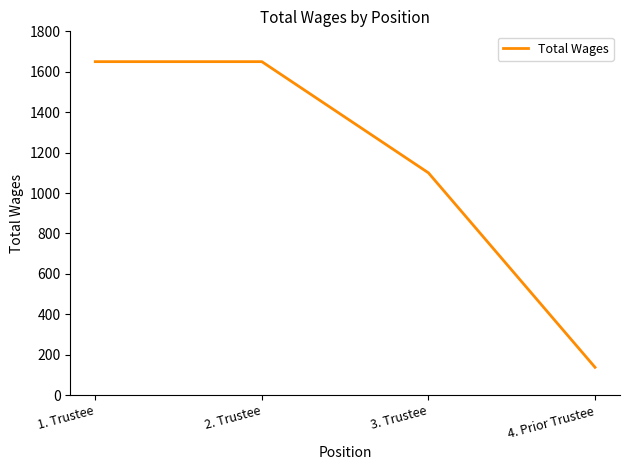

Is it true that the value at 3. Trustee is 1100?

True